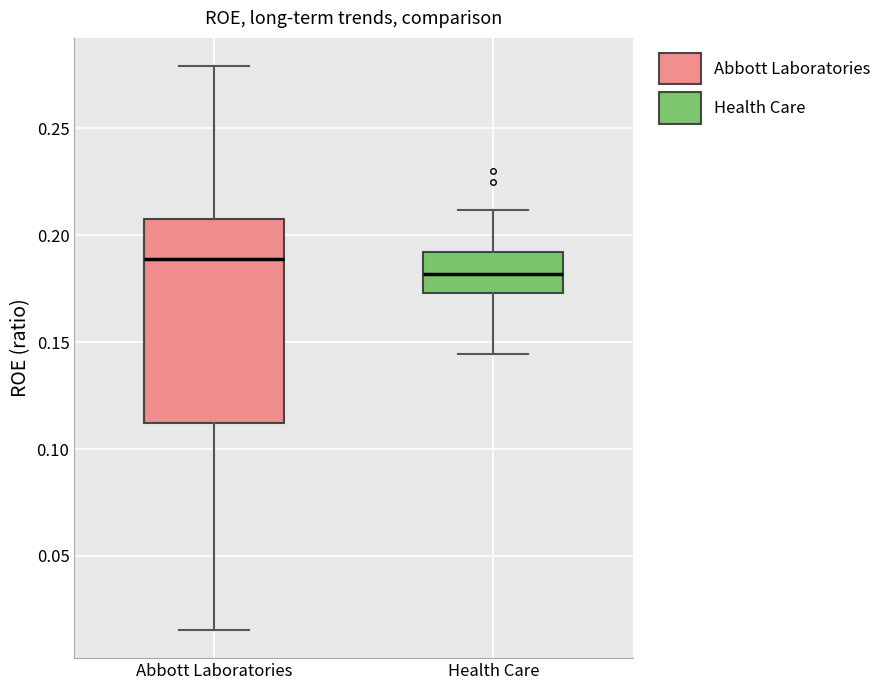

Which box is the tallest, from its lower edge to its upper edge?

Abbott Laboratories